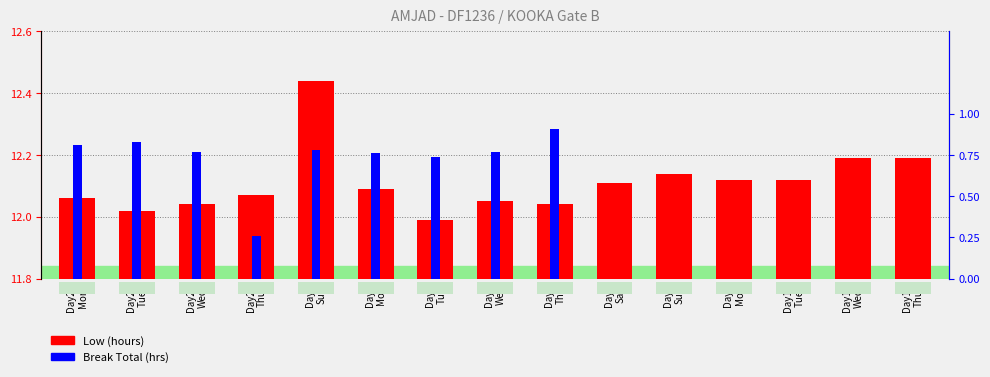

How many data points in Low (hours) are above 12?

14